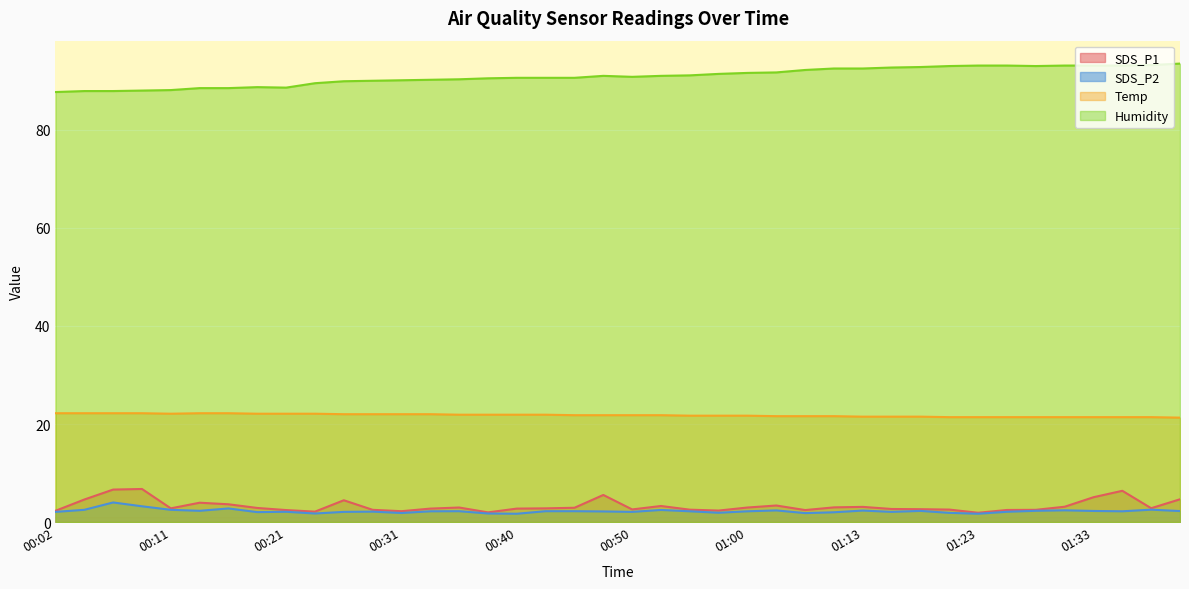

What is the difference between the highest and lowest values at 00:53?

88.5